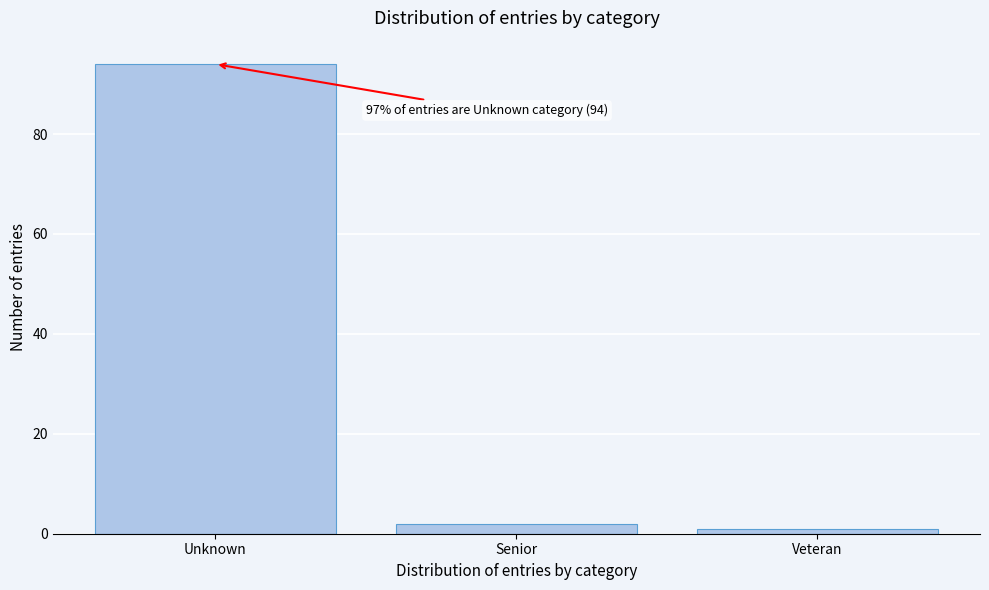

Reading left to right, transcribe all the data shown in this chart.

Unknown=94	Senior=2	Veteran=1